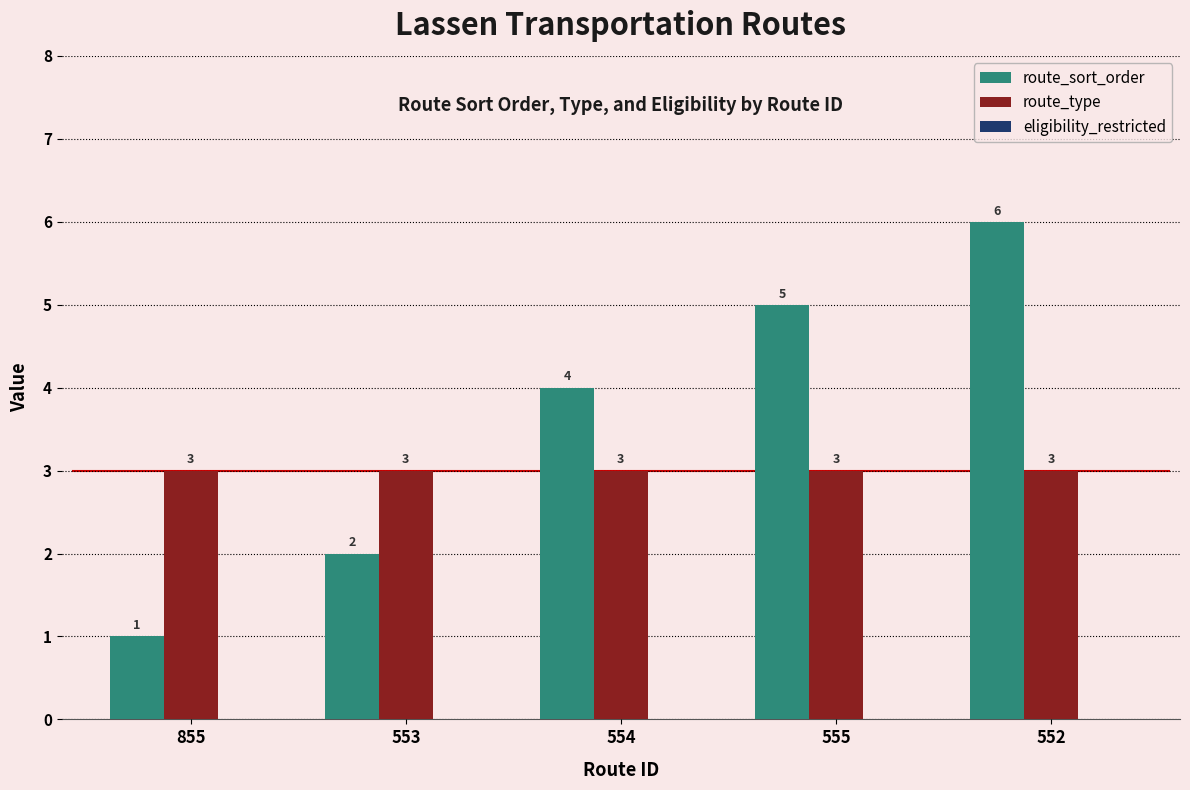

What is the greatest value displayed?

6